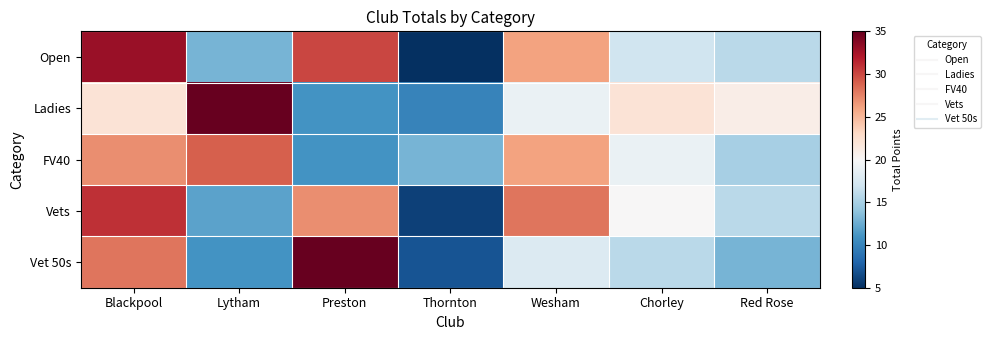

At Thornton, list the series in order from largest to smallest.

FV40, Ladies, Vet 50s, Vets, Open